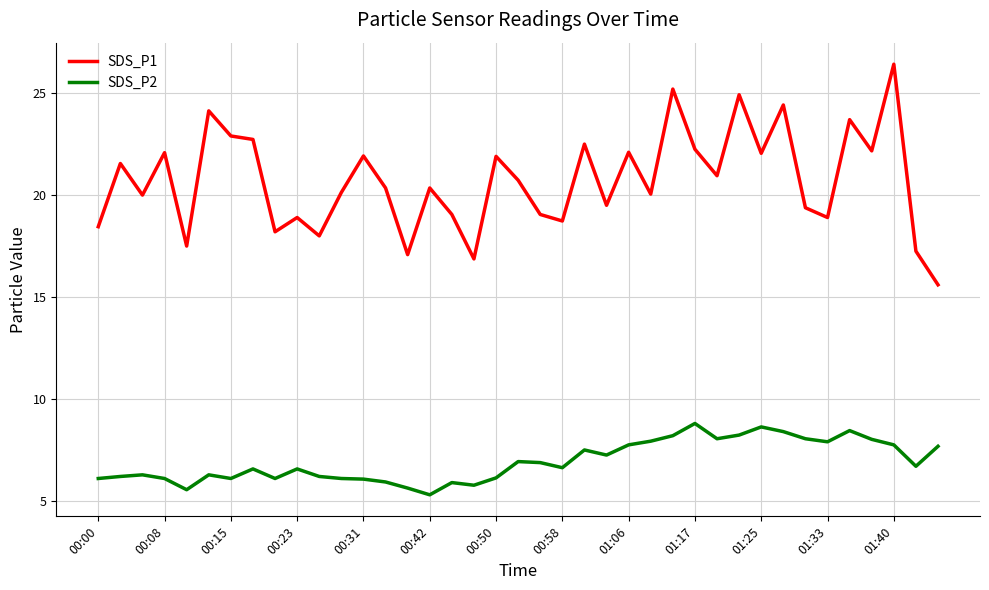

List the series in order of their overall mean, lowest first.

SDS_P2, SDS_P1